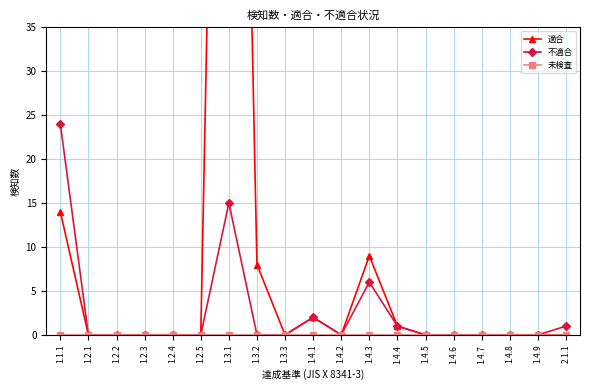

What value does the 不適合 series have at 1.1.1, to the nearest 10?

20